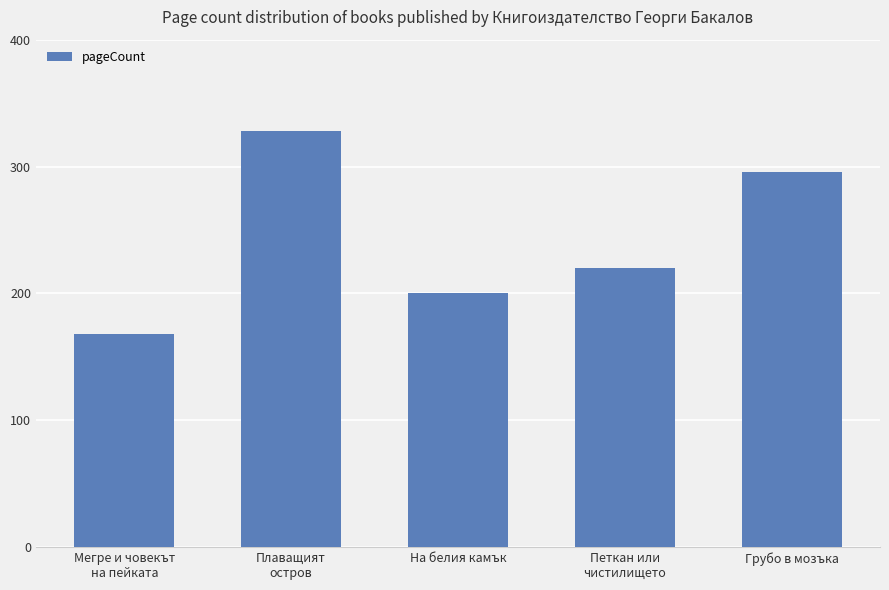

The chart shows a value of 168 at Мегре и човекът
на пейката. True or false?

True